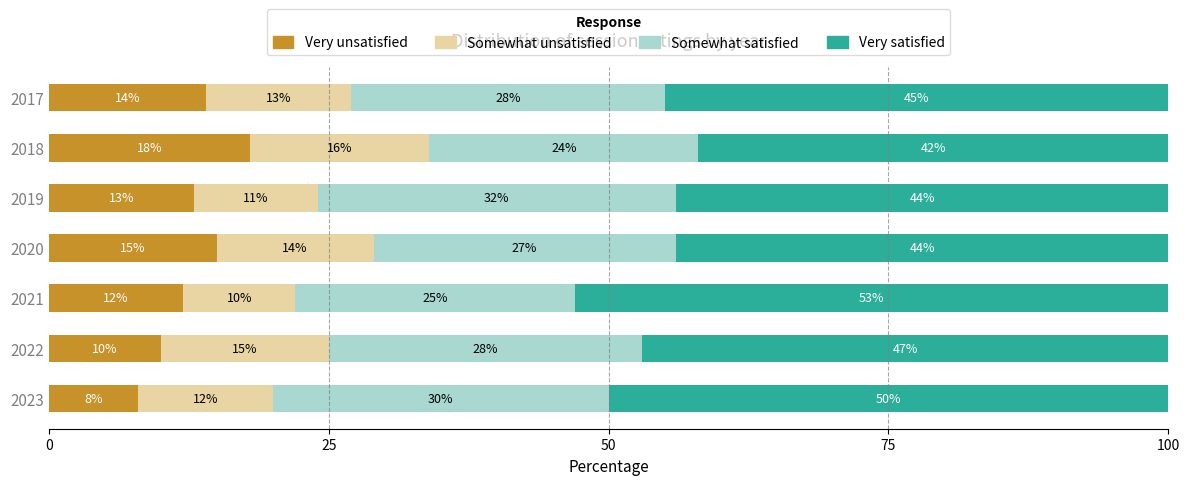

Read the Very unsatisfied value at 2023.

8.0